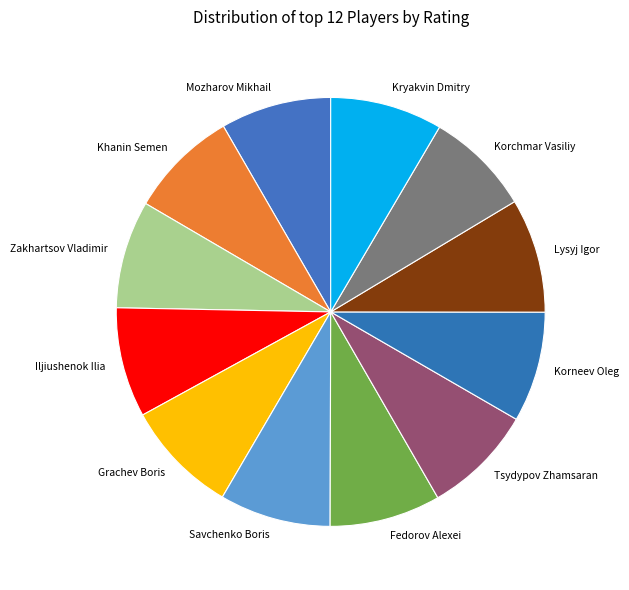

True or false: Lysyj Igor accounts for 9% of the total.

True